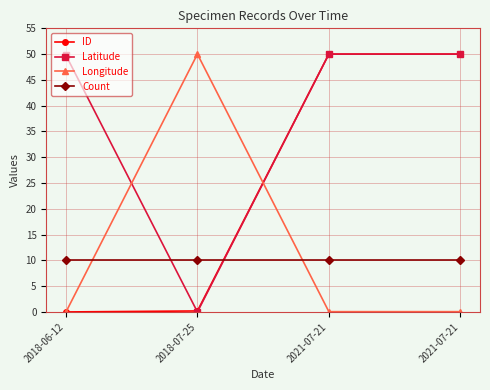

What are all the series names shown in the legend?

ID, Latitude, Longitude, Count